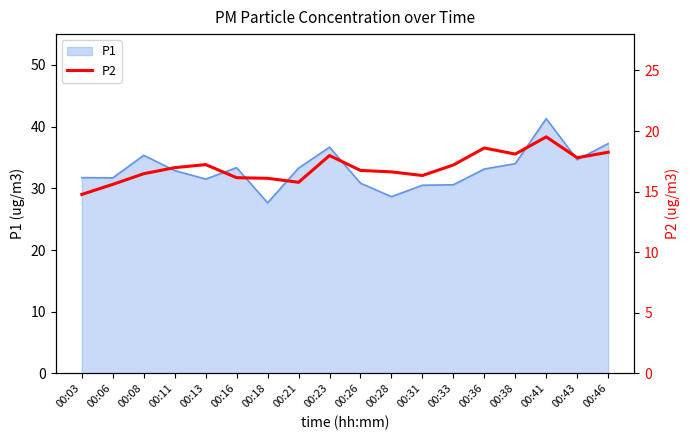

The value of P1 at 00:41 is 23.7. True or false?

False